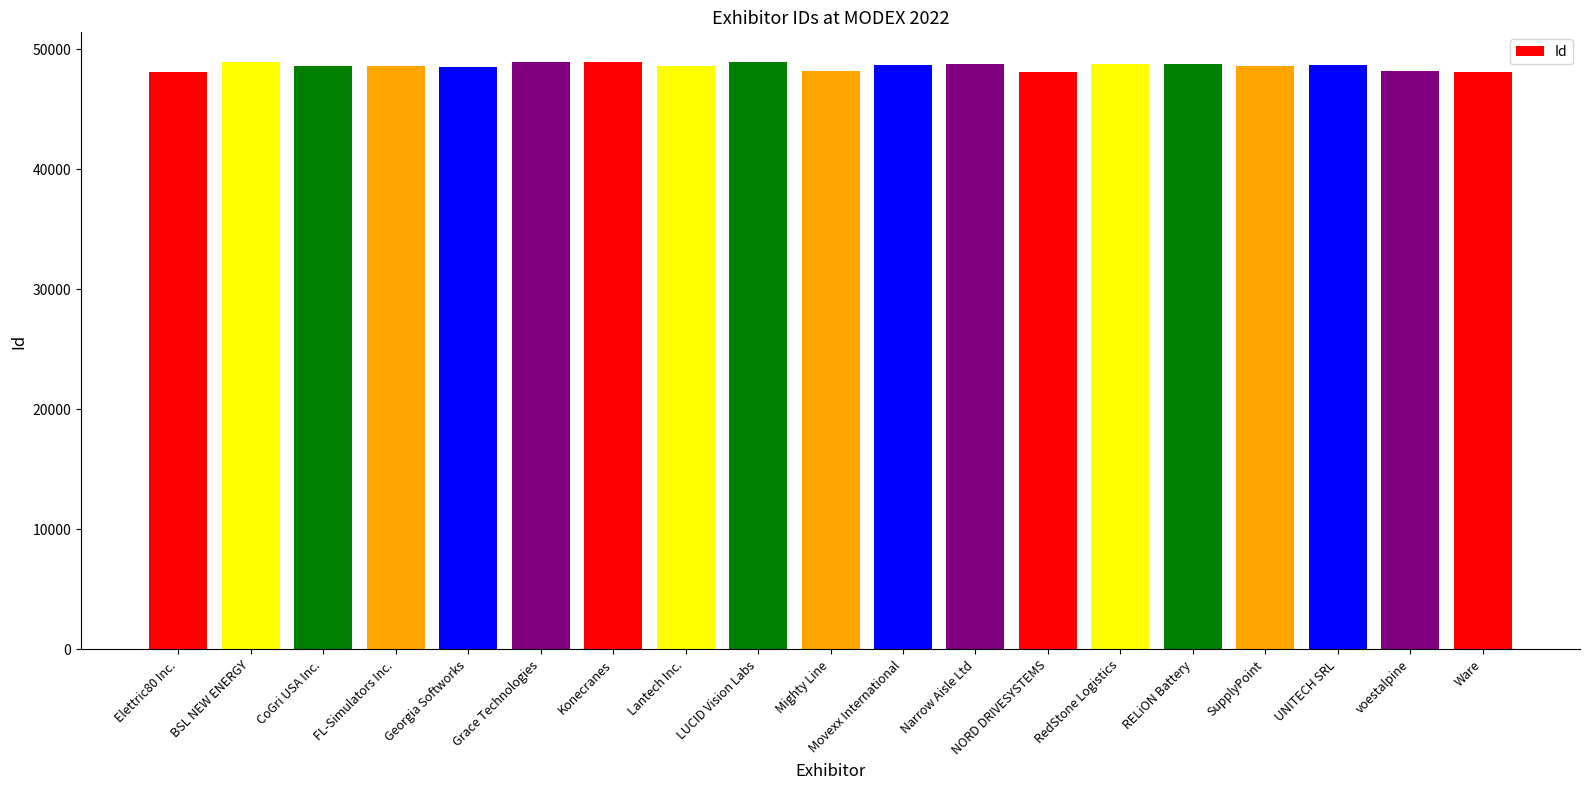

What position from the left is Narrow Aisle Ltd?

12